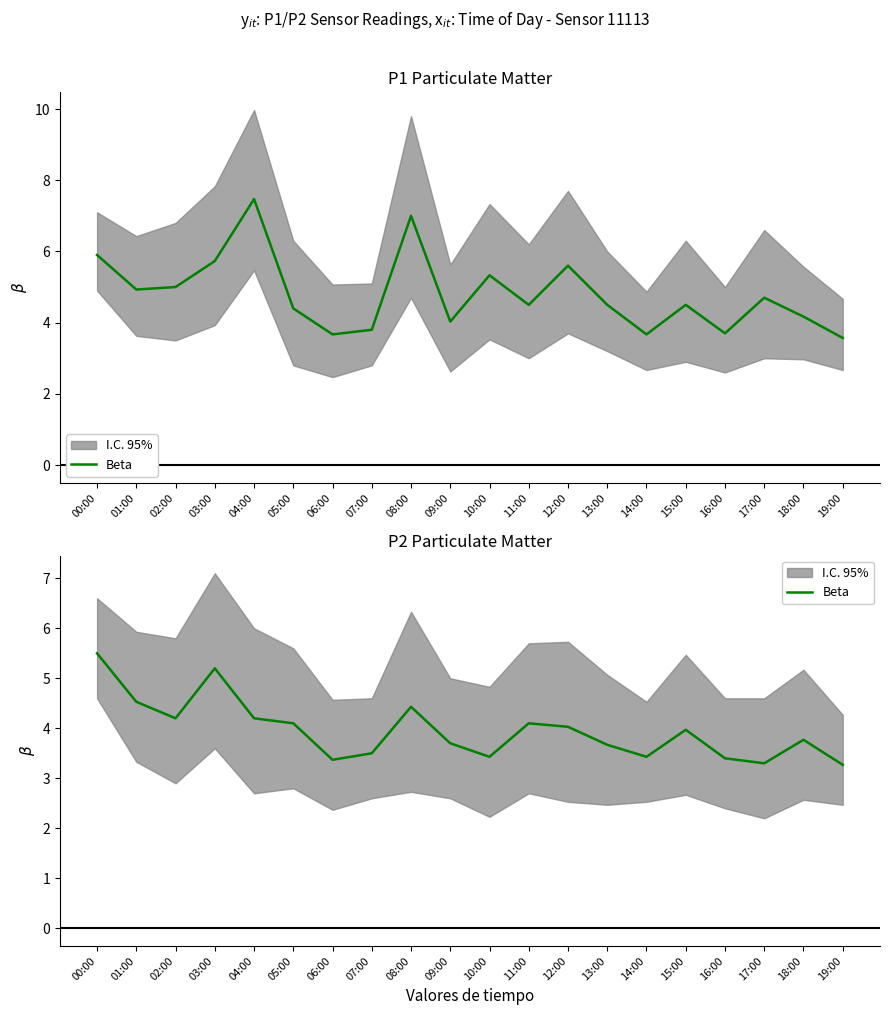

At which label is the value closest to 4?

15:00